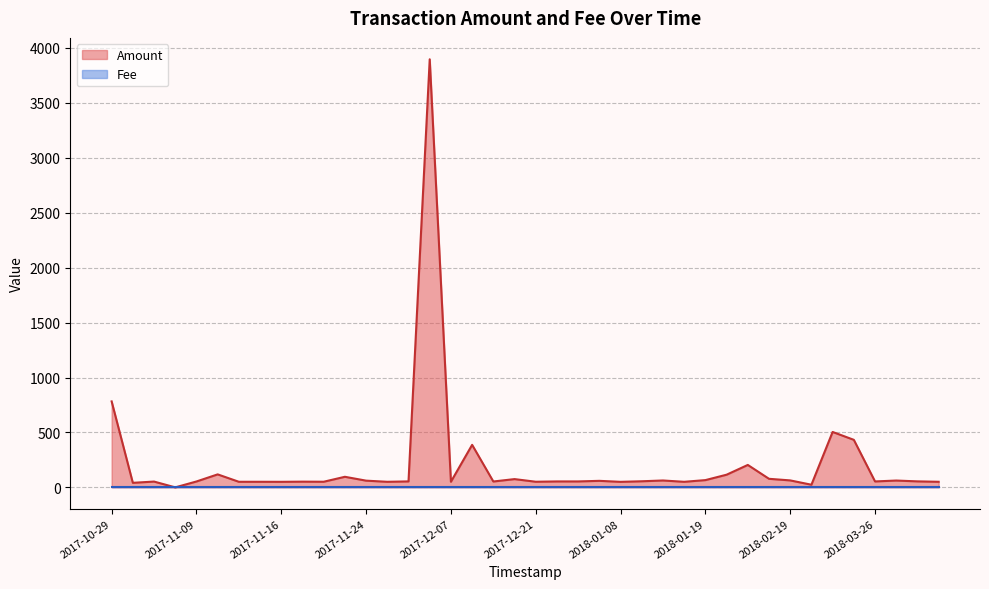

At which category does the chart reach its peak across all series?

2017-12-05